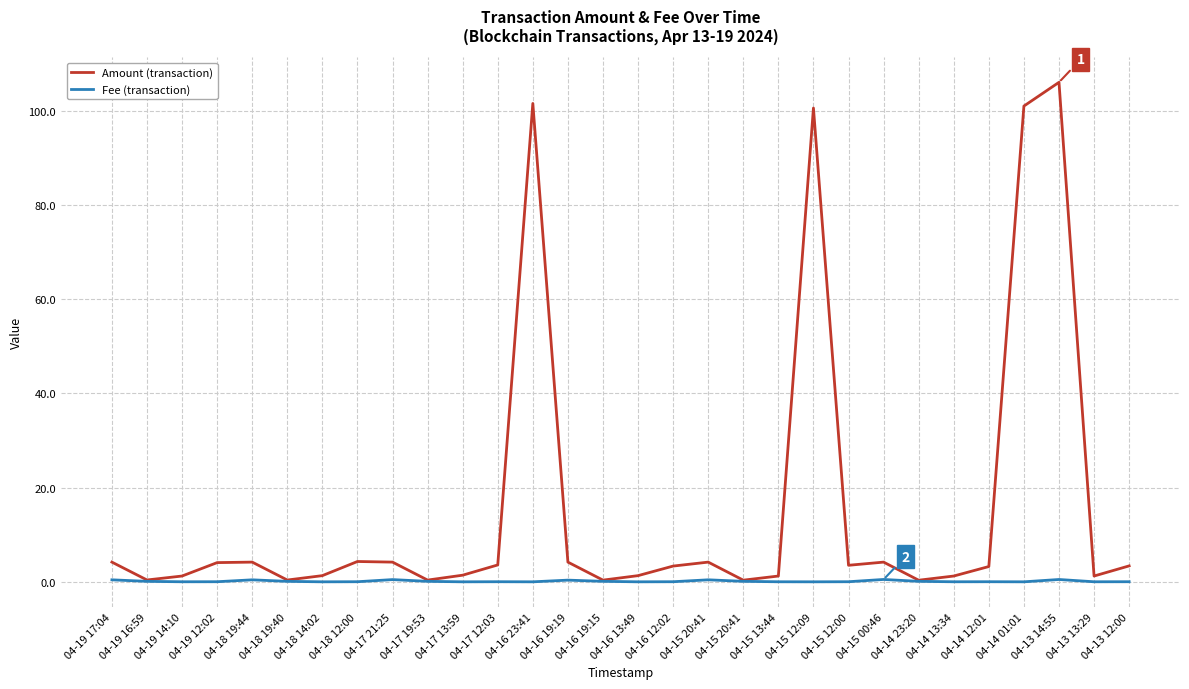

Is this an area chart (filled region under the line)?

No